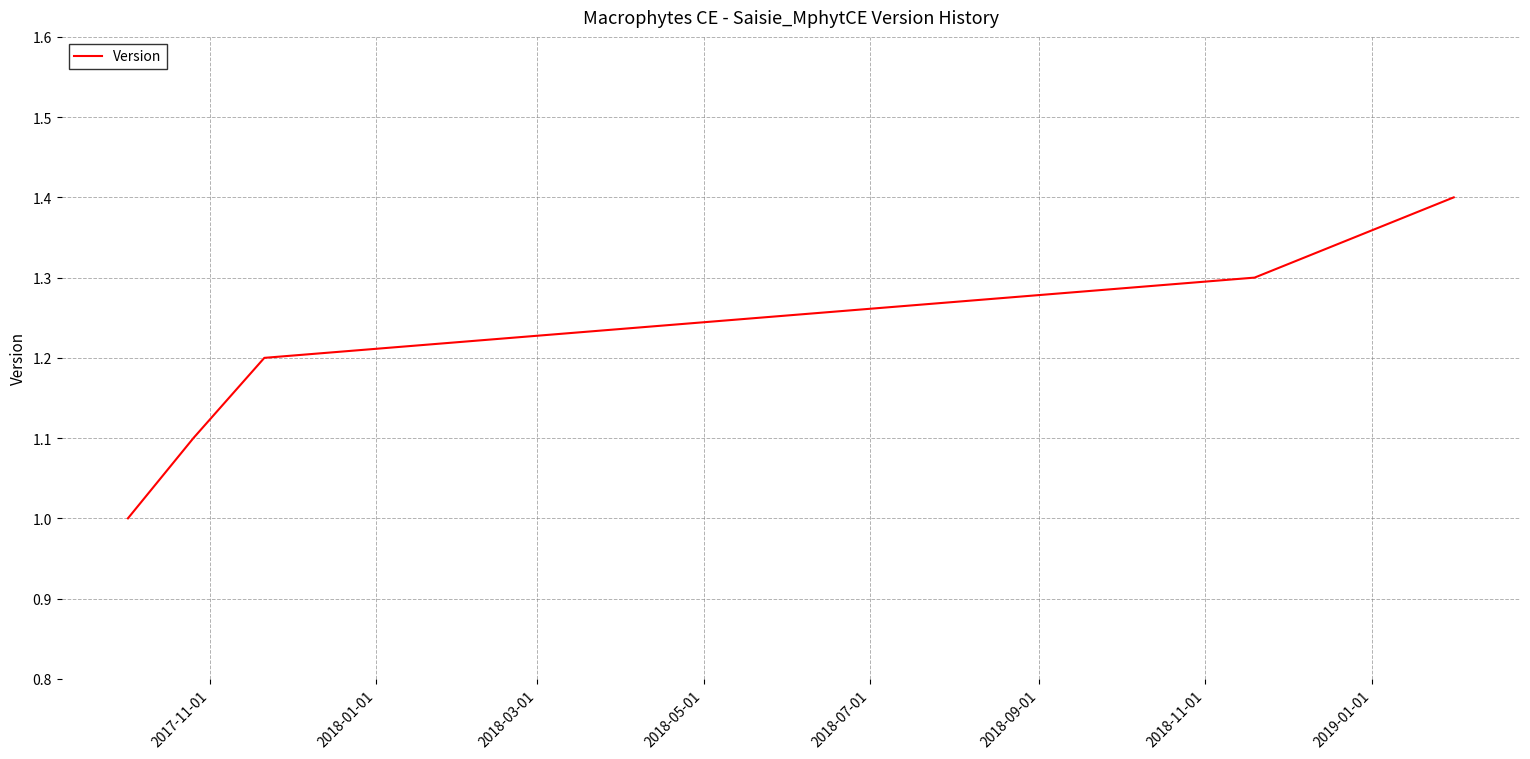

How many values are between 1 and 2?

5